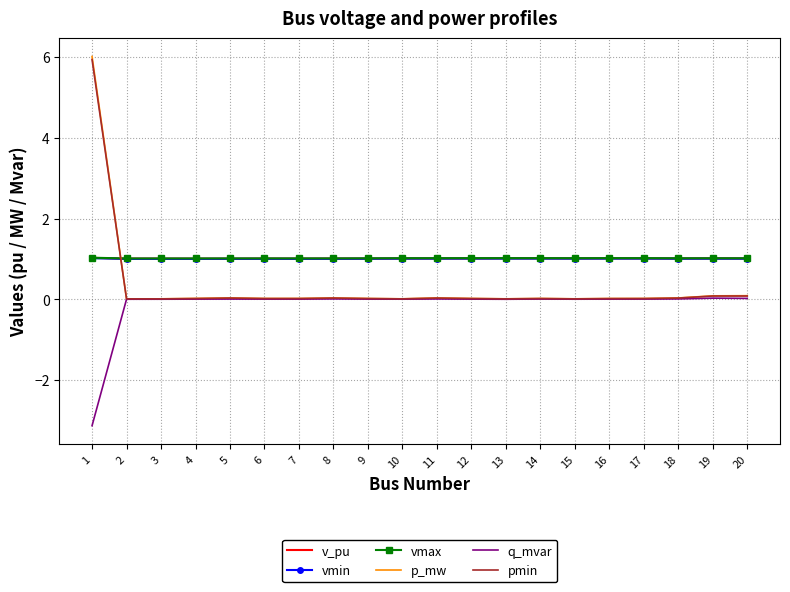

Which series has the largest range (max minus min)?

p_mw